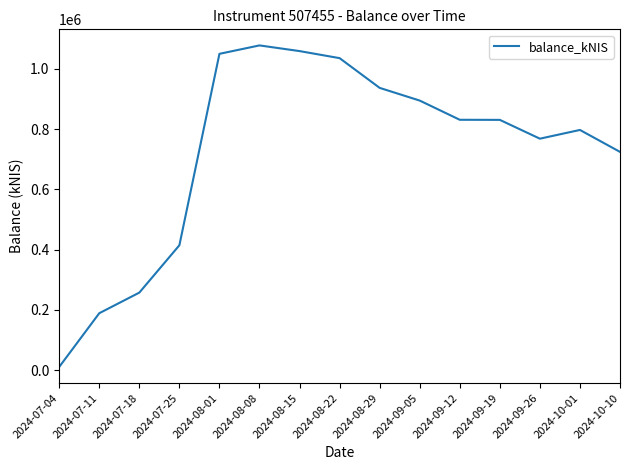

What is the difference between the values at 2024-09-19 and 2024-07-25?

416468.3